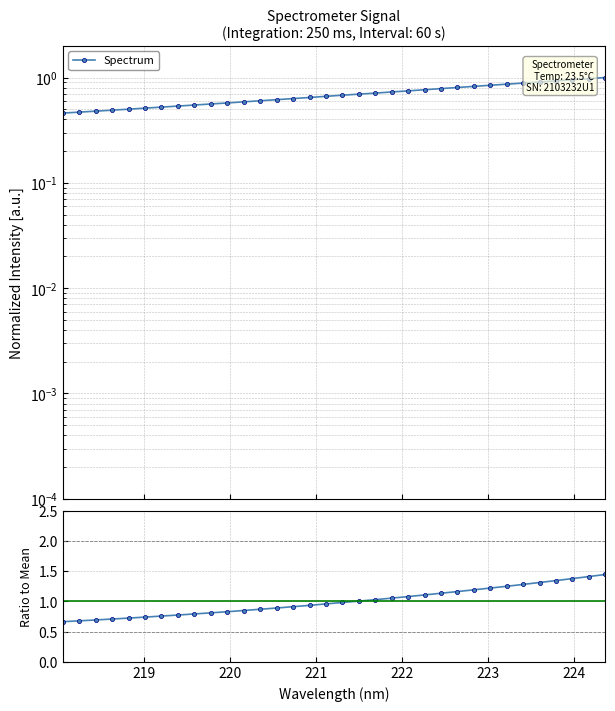

What is the minimum value for Spectrum?

0.5